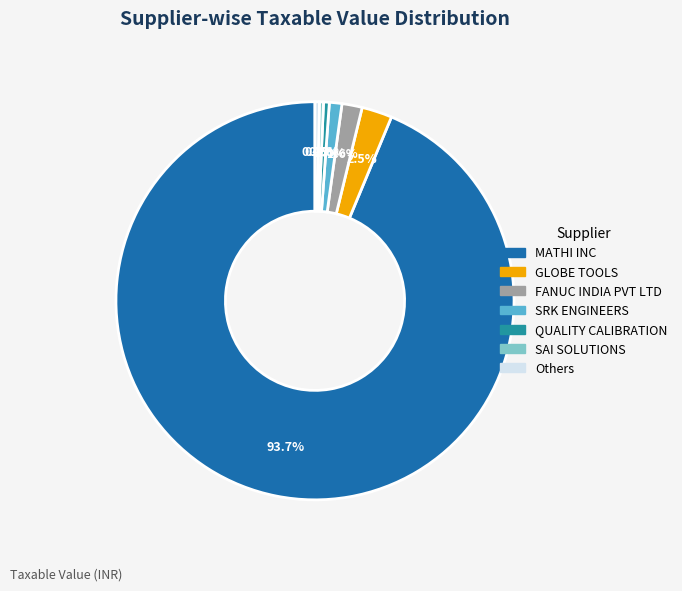

Is there any slice that represents more than half of the pie?

Yes